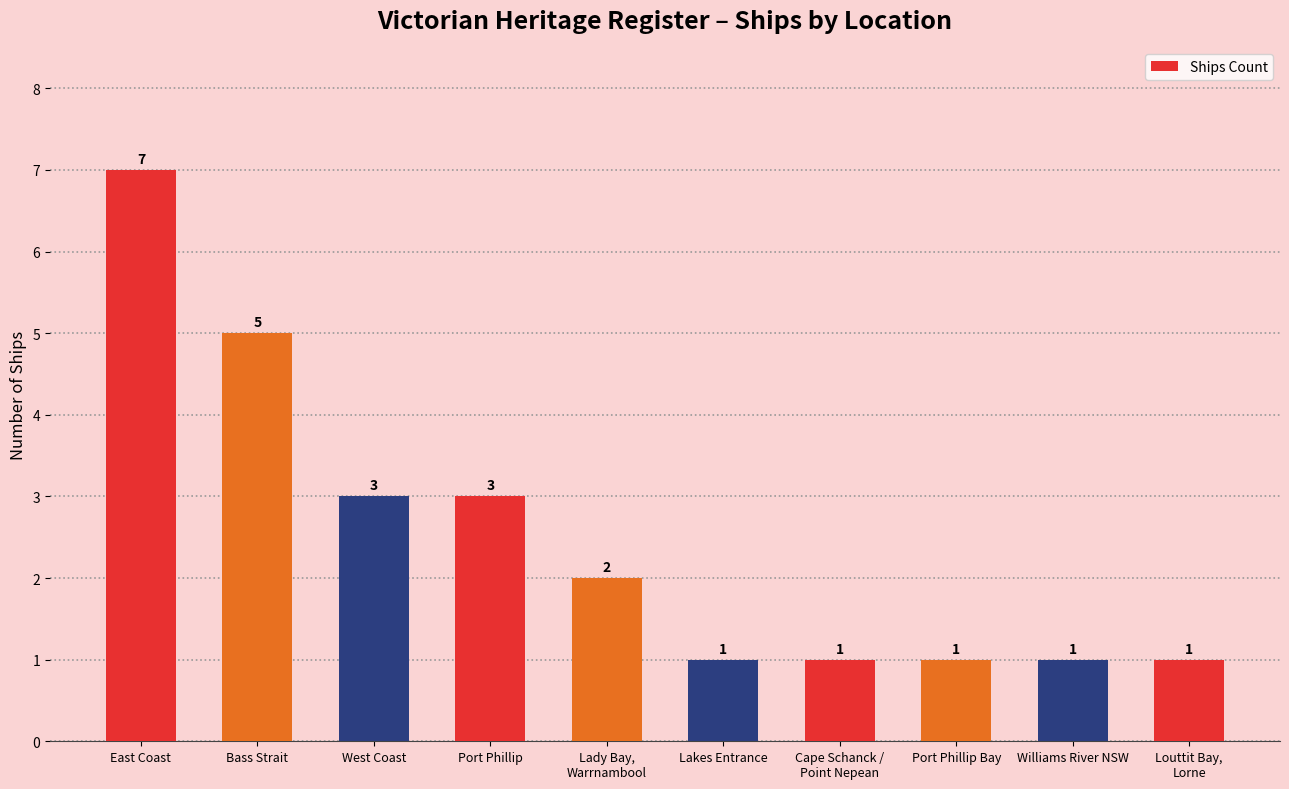

What position from the right is East Coast?

10